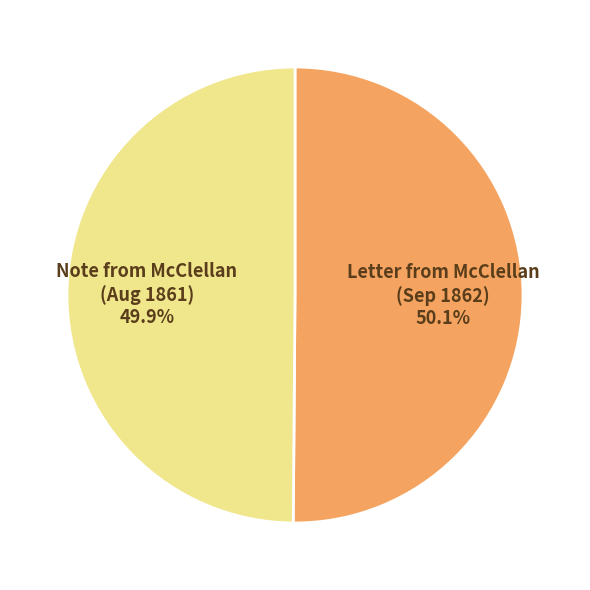

Approximately how many times larger is the value at Note from McClellan (Aug 1861) compared to Letter from McClellan (Sep 1862)?

1.0